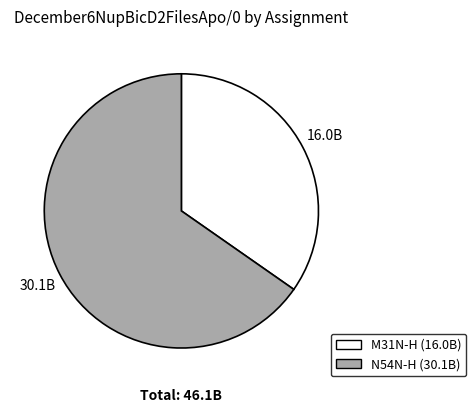

What is the ratio of the value at N54N-H to the value at M31N-H?

1.9